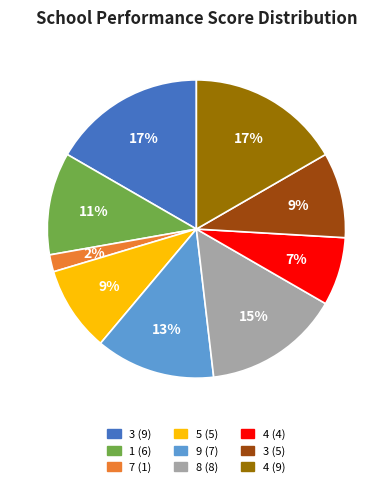

Is there a majority slice in this chart?

No